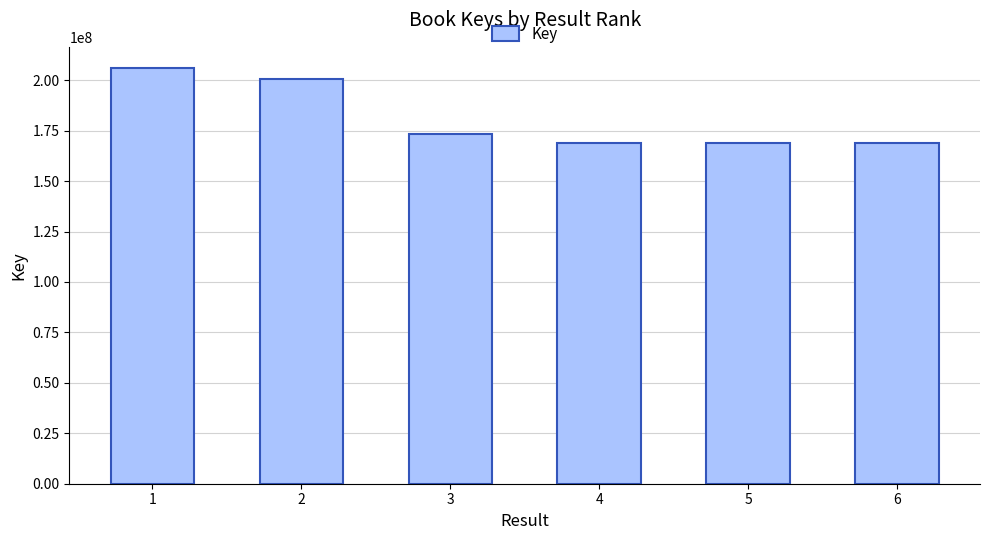

At which category does the chart reach its peak across all series?

1